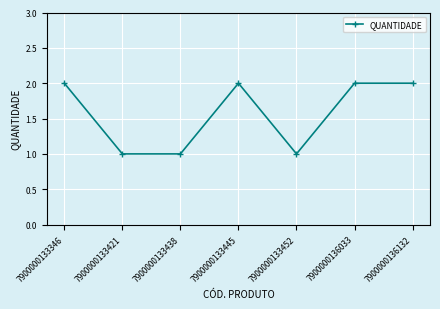

What is the change in value from 7900000133438 to 7900000133445?

+1